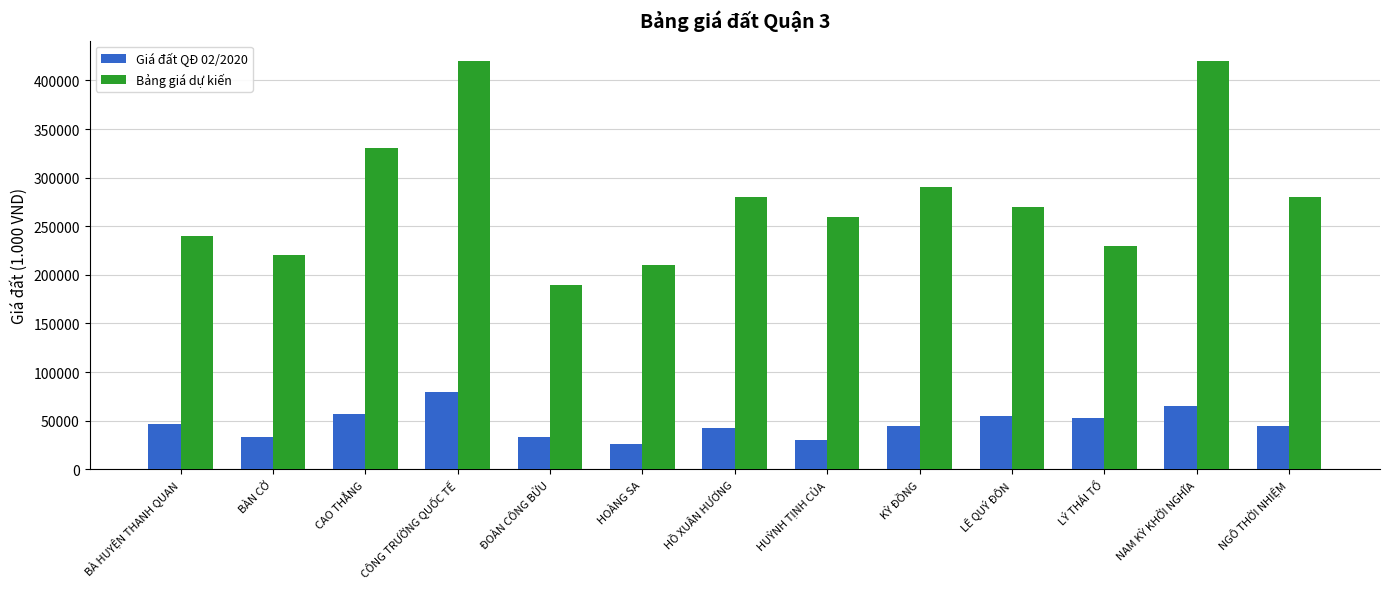

What is the total value across all series at HUỲNH TỊNH CỦA?

290000